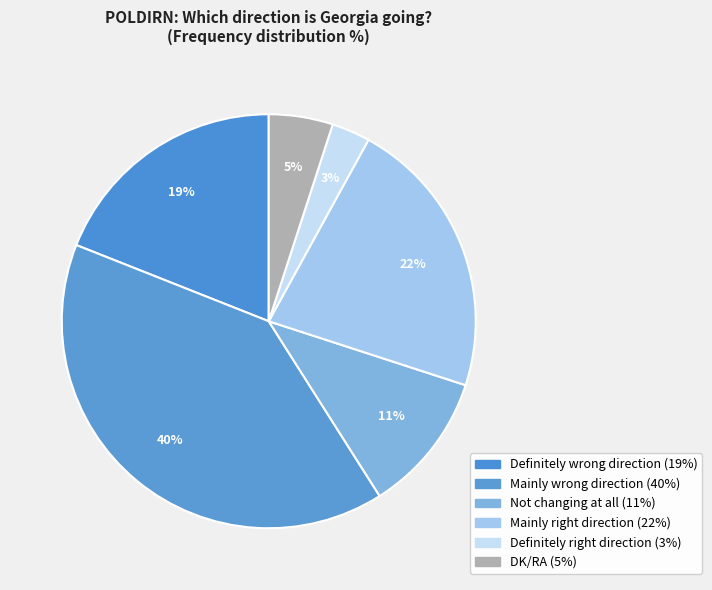

How many segments does this pie chart have?

6